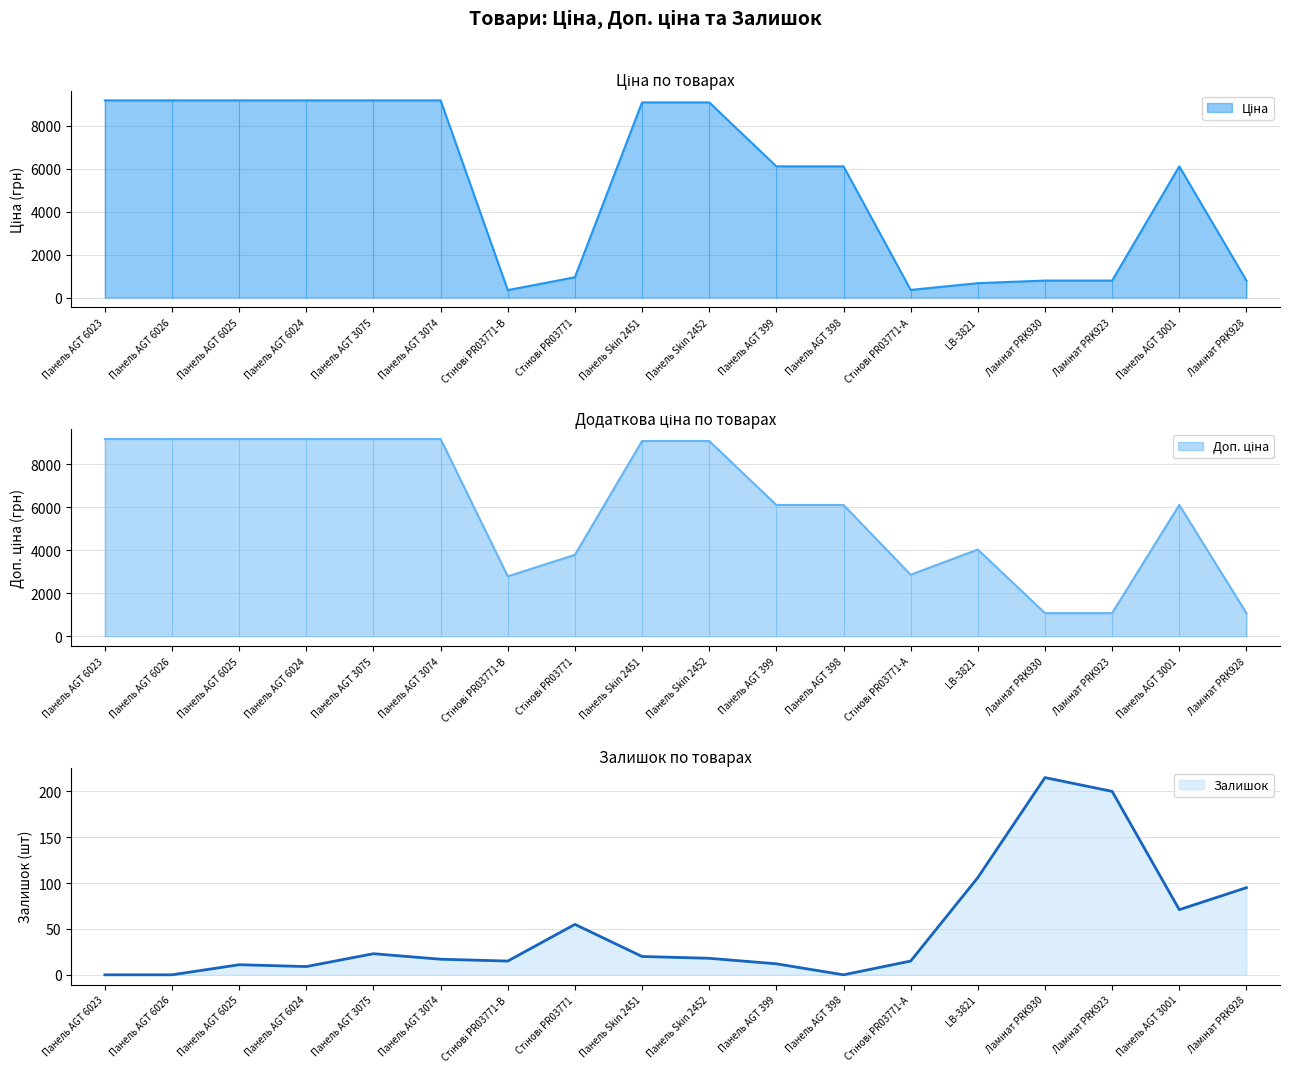

Which series has the largest total across all categories?

Доп. ціна